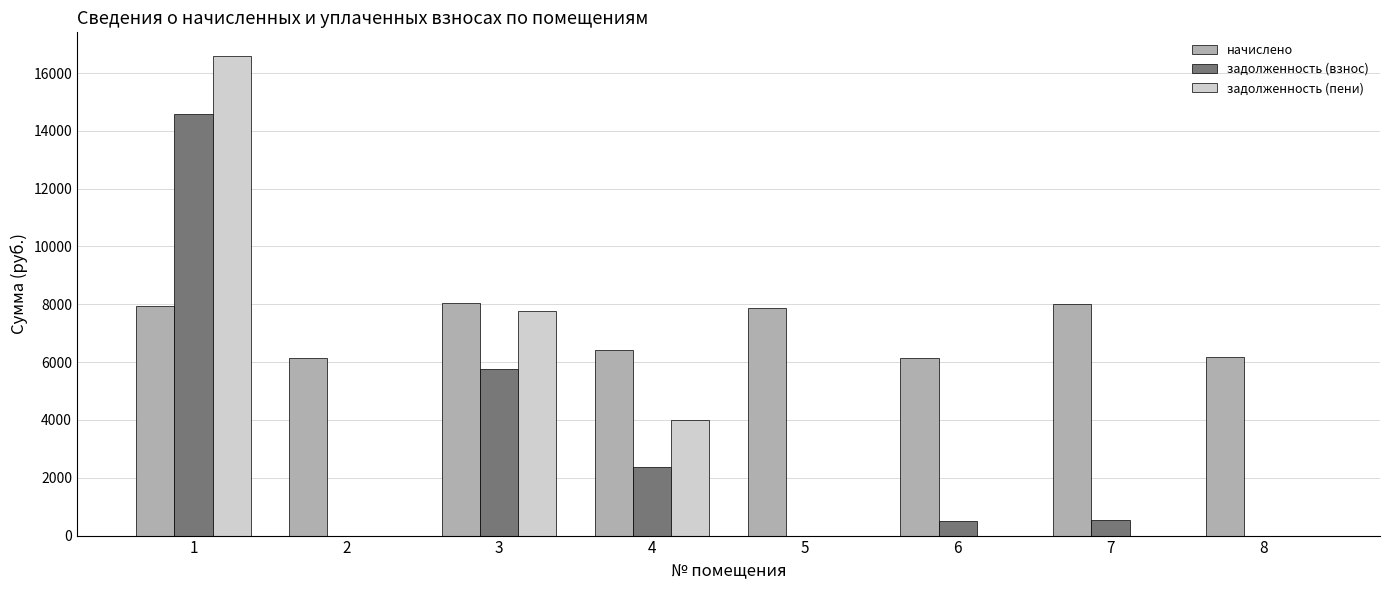

Is the value of начислено at 8 greater than the value of задолженность (пени) at 7?

Yes